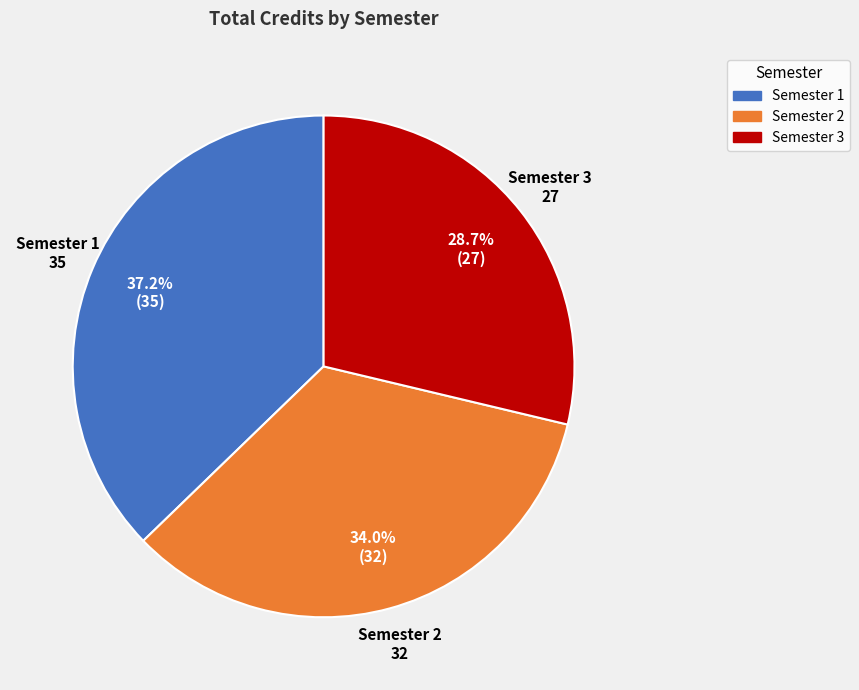

Is there any slice that represents more than half of the pie?

No